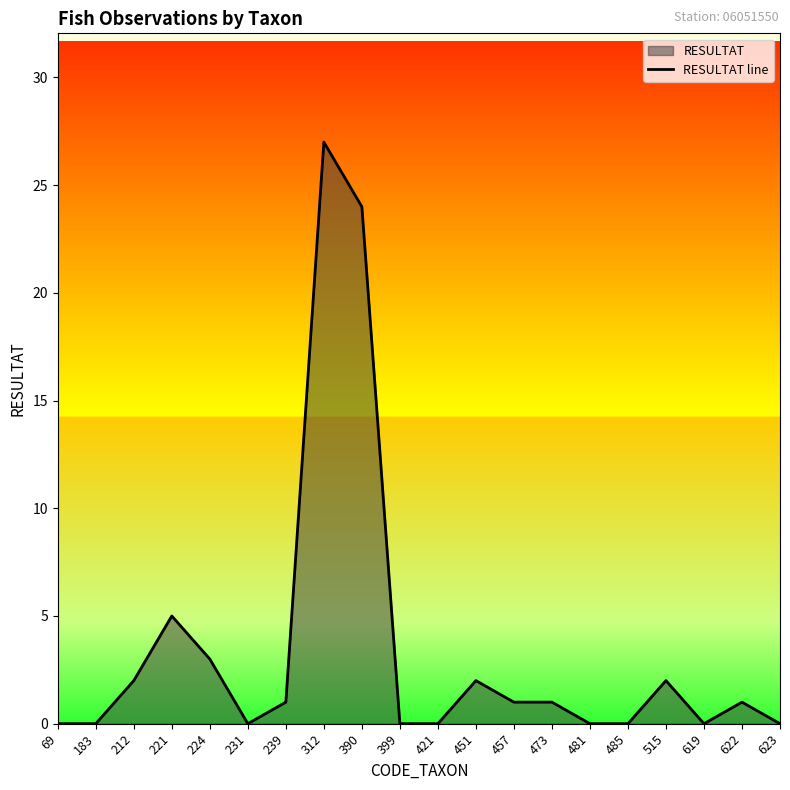

How many values are below 1?

9